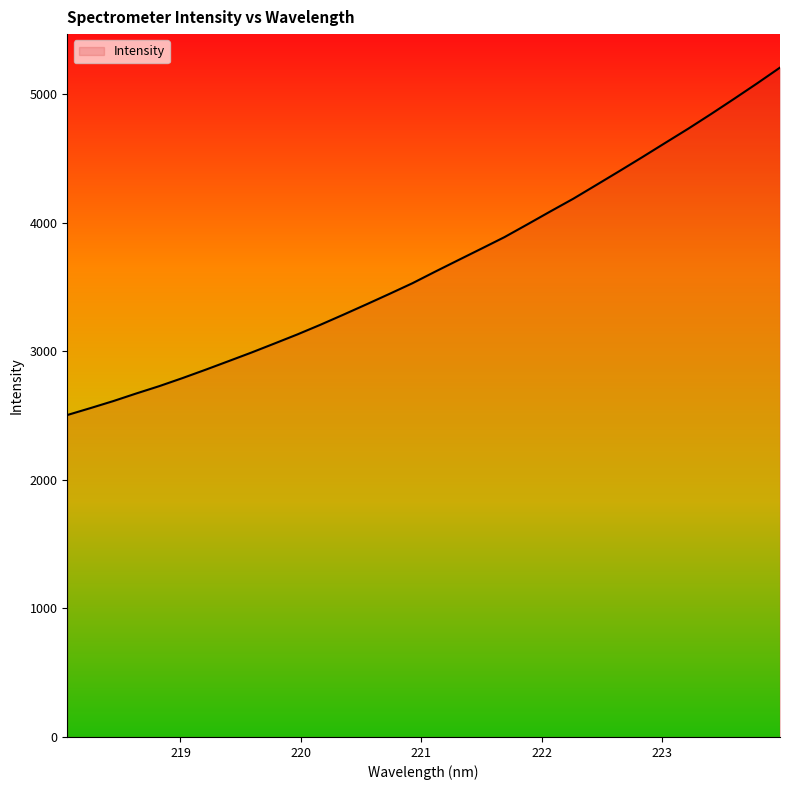

How many distinct data groups are displayed?

1